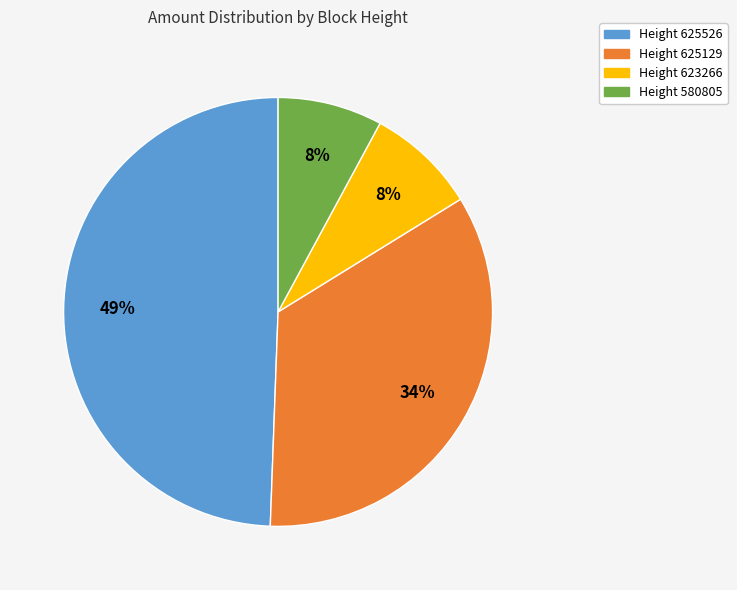

To the nearest percent, what is the combined percentage of Height 623266 and Height 625526?

58%